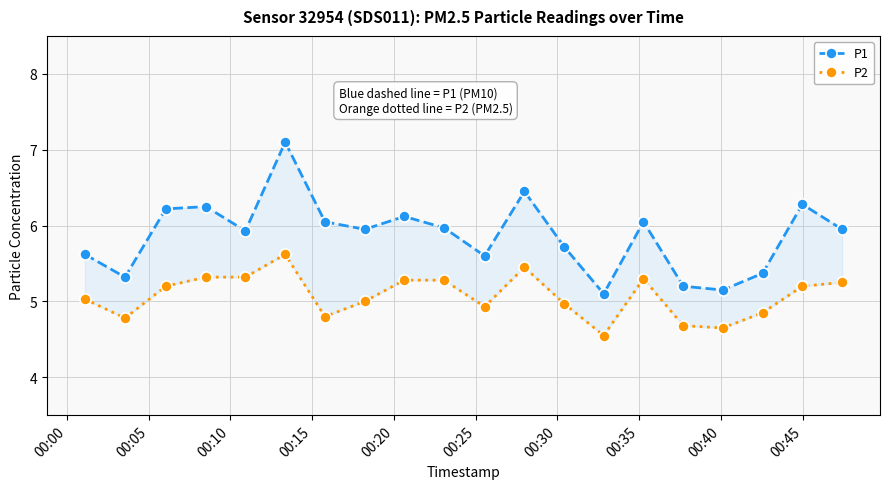

True or false: P2 and P1 cross at least once.

False